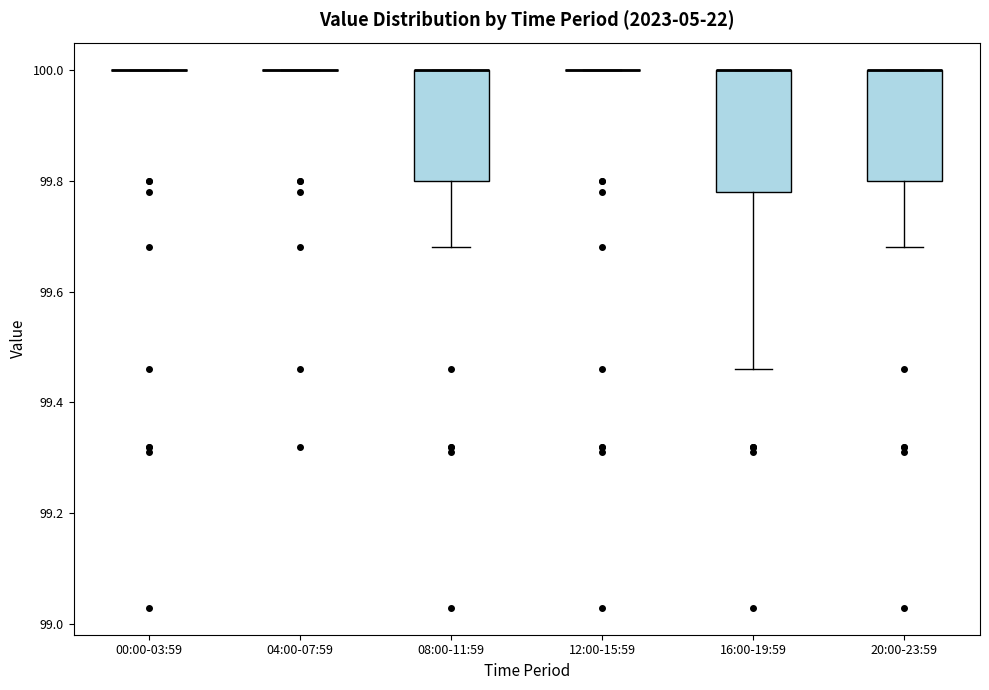

Reading left to right, transcribe this box plot: for each box, give where its median line is, the range the box spans, and where its two whiskers end, as read against the y-axis. The values are not printed on the chart, so give them approximately, as read against the axis.

00:00-03:59: box collapsed to a line at 100.00, whiskers 100.00 to 100.00
04:00-07:59: box collapsed to a line at 100.00, whiskers 100.00 to 100.00
08:00-11:59: median 100.00 (drawn on the box's upper edge), box 99.80 to 100.00, whiskers 99.68 to 100.00
12:00-15:59: box collapsed to a line at 100.00, whiskers 100.00 to 100.00
16:00-19:59: median 100.00 (drawn on the box's upper edge), box 99.78 to 100.00, whiskers 99.46 to 100.00
20:00-23:59: median 100.00 (drawn on the box's upper edge), box 99.80 to 100.00, whiskers 99.68 to 100.00